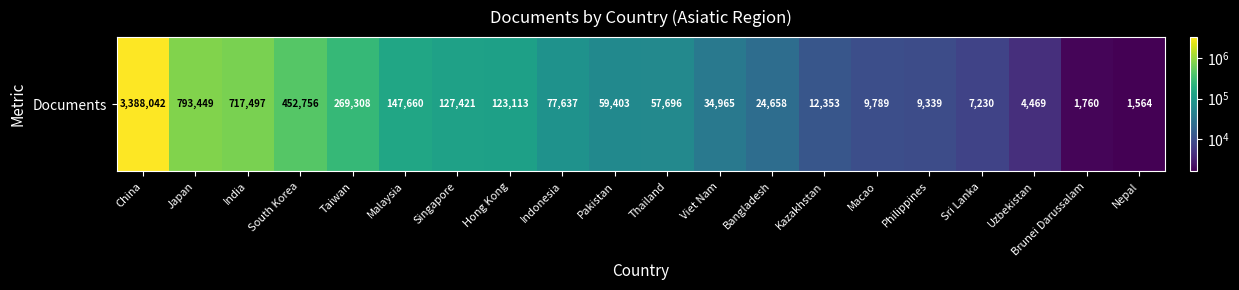

How many data points does each series have?

20